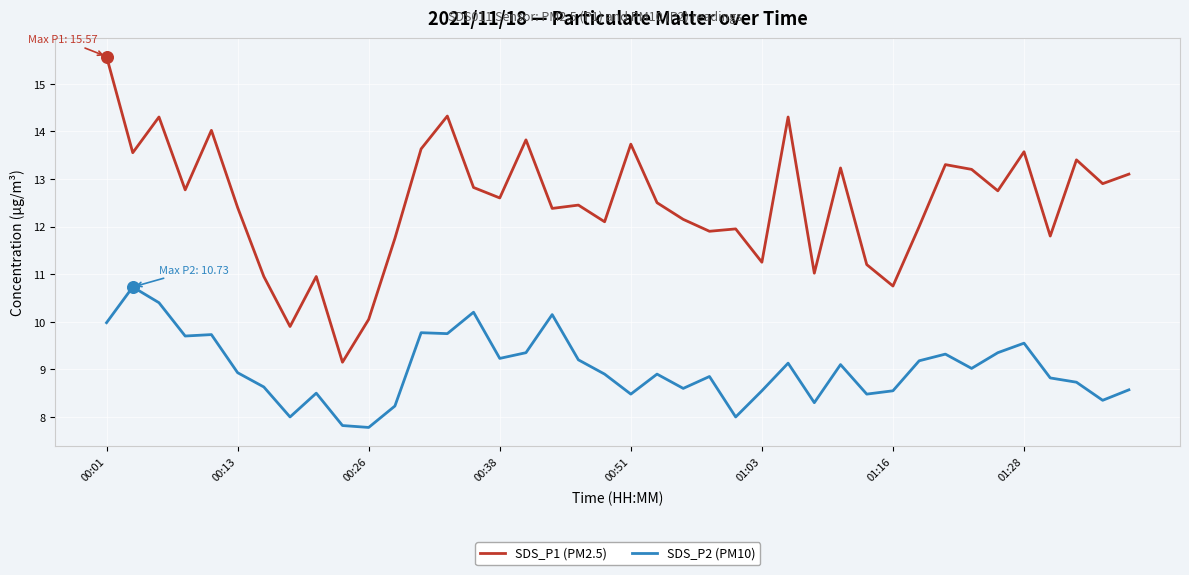

Which series has the widest spread of values?

SDS_P1 (PM2.5)